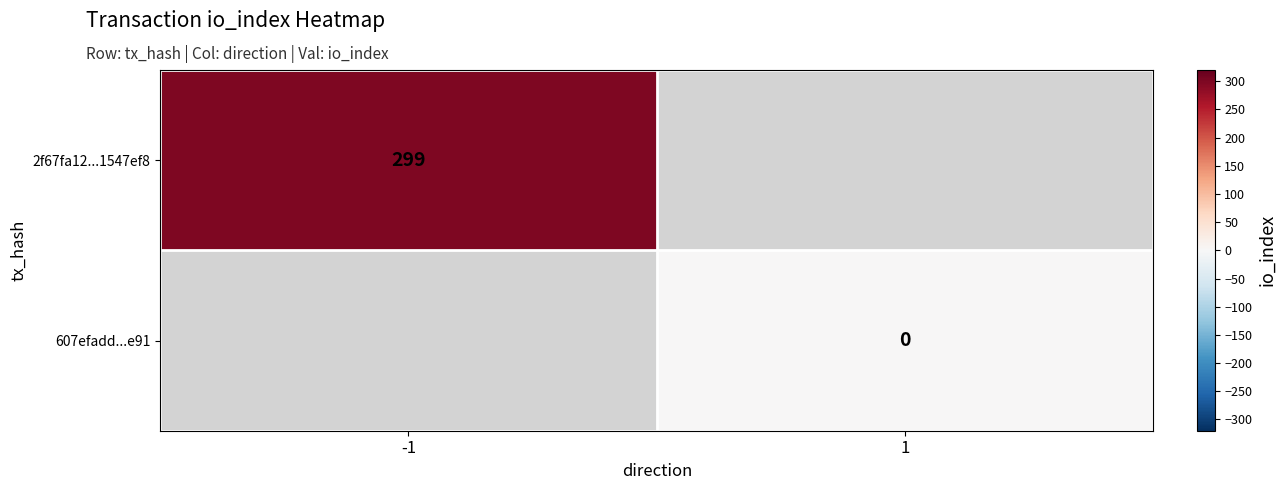

True or false: 2f67fa12...1547ef8 has a value of 119 at -1.

False